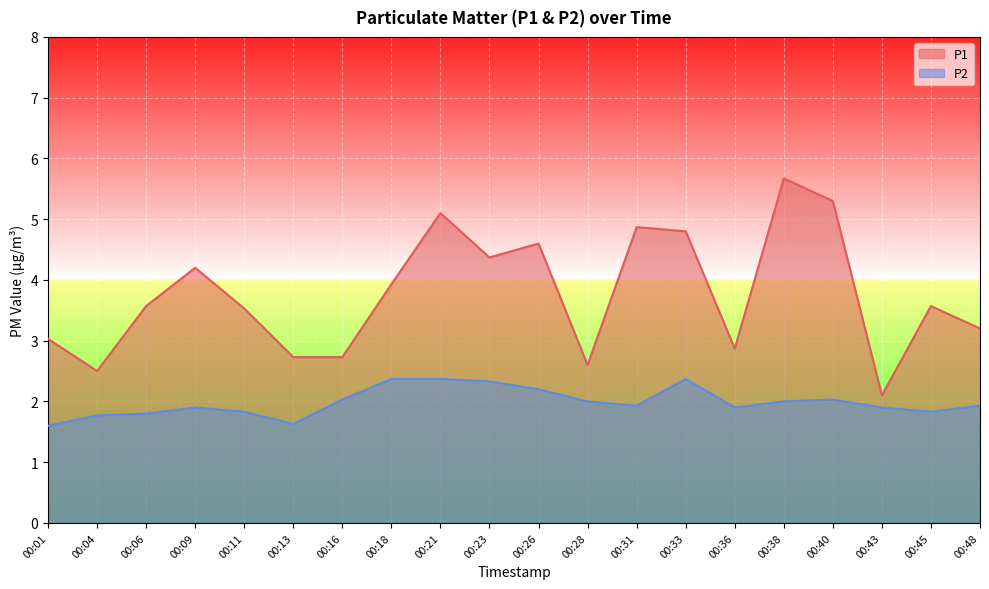

What is the average value of the P1 series?

3.8